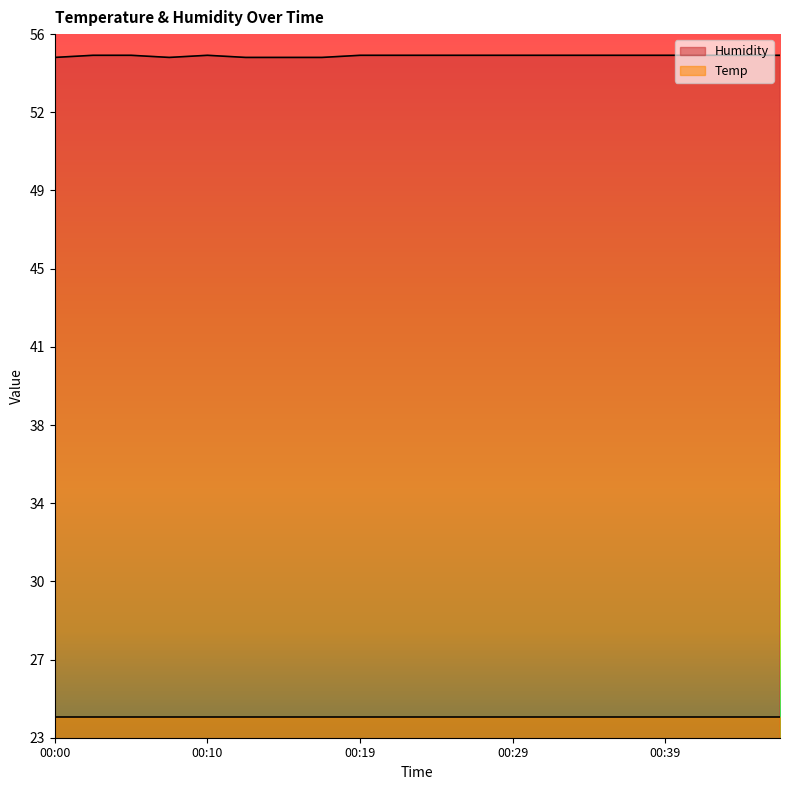

What is the ratio of the value at 00:05 to the value at 00:41?

1.0